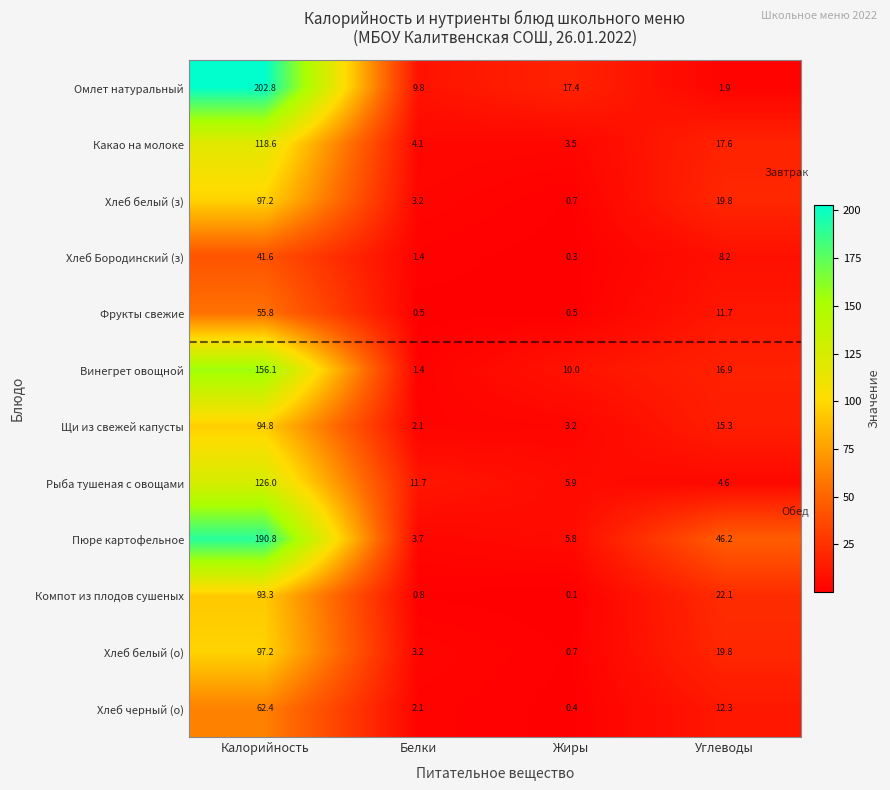

List the labels in order of Пюре картофельное value, smallest first.

Белки, Жиры, Углеводы, Калорийность